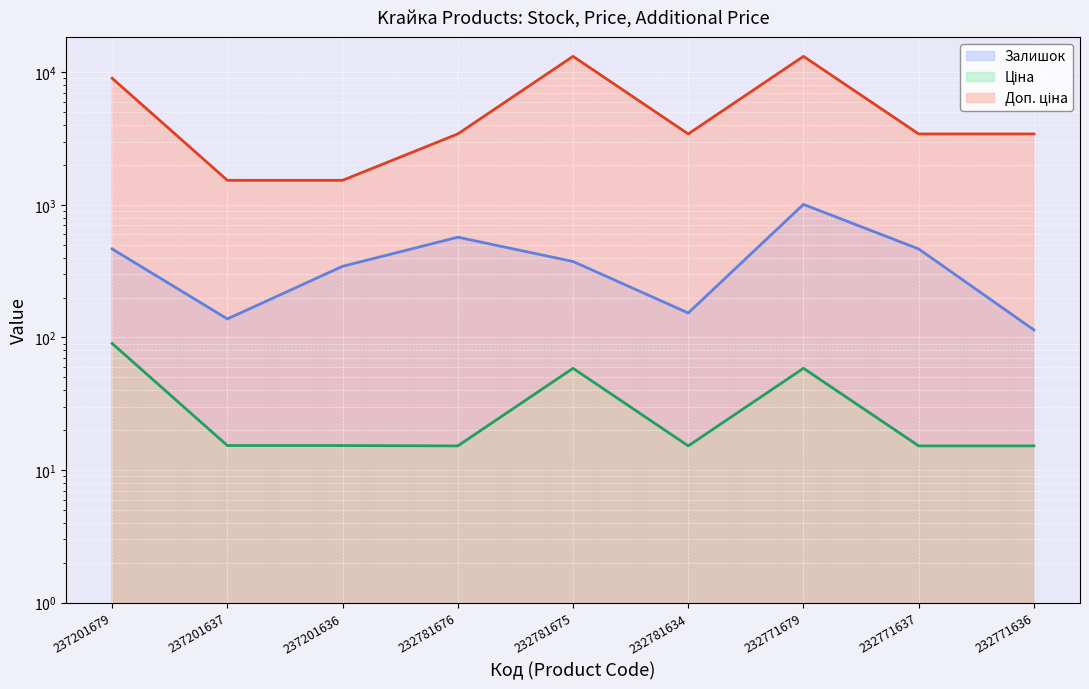

Which series has the widest spread of values?

Доп. ціна line